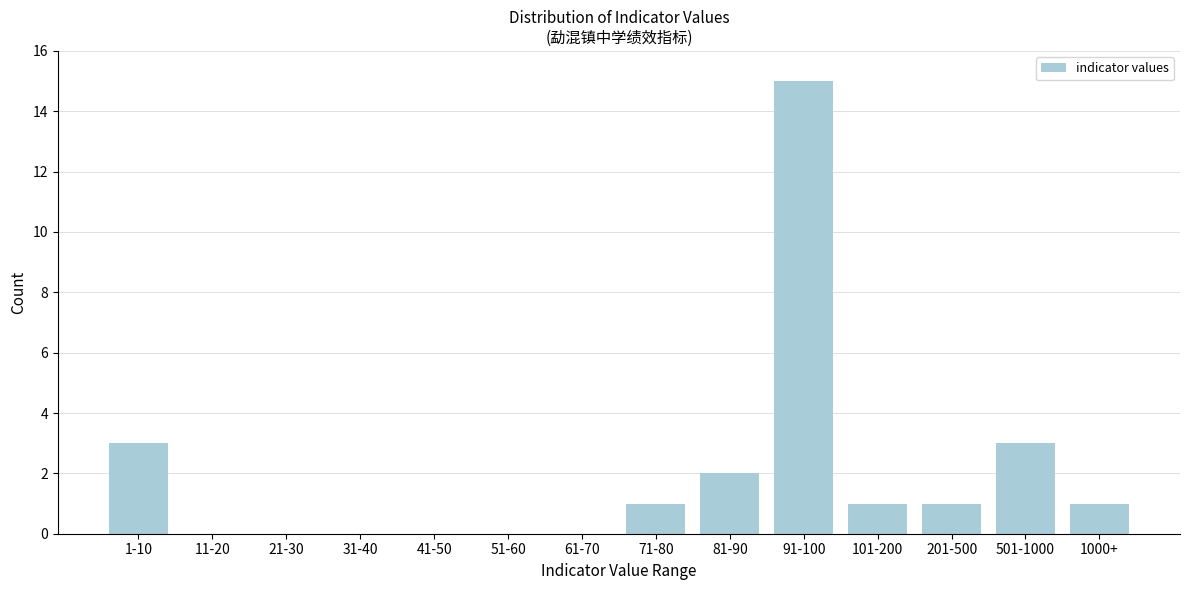

Reading left to right, list all the values displayed in this chart.

1-10=3	11-20=0	21-30=0	31-40=0	41-50=0	51-60=0	61-70=0	71-80=1	81-90=2	91-100=15	101-200=1	201-500=1	501-1000=3	1000+=1